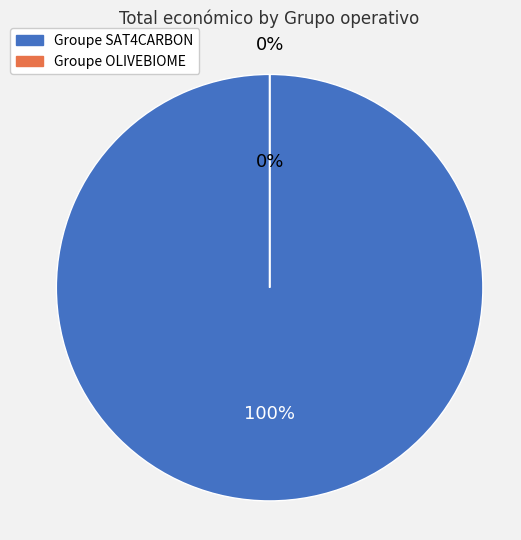

What is the smallest slice in the pie chart?

Groupe Opérationnel OLIVEBIOME